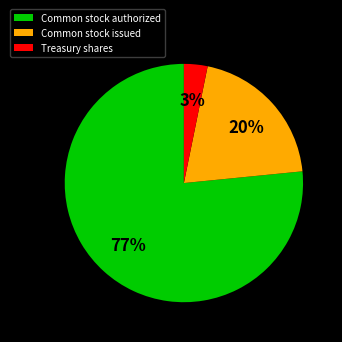

To the nearest percent, what is the combined percentage of Common stock issued and Treasury shares?

23%